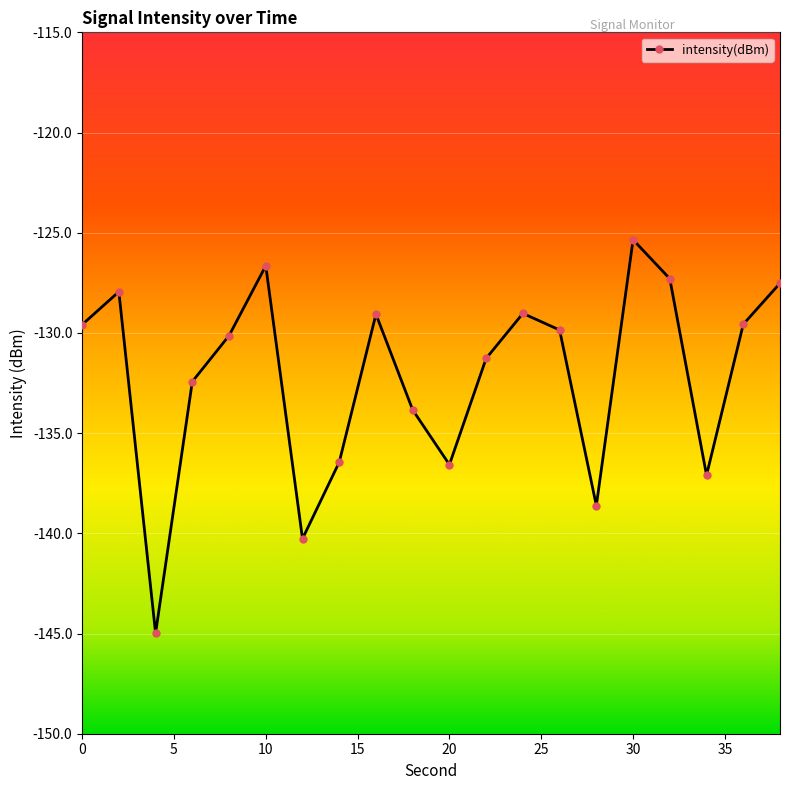

How many interior local peaks (higher than both neighbors) does the data have?

5